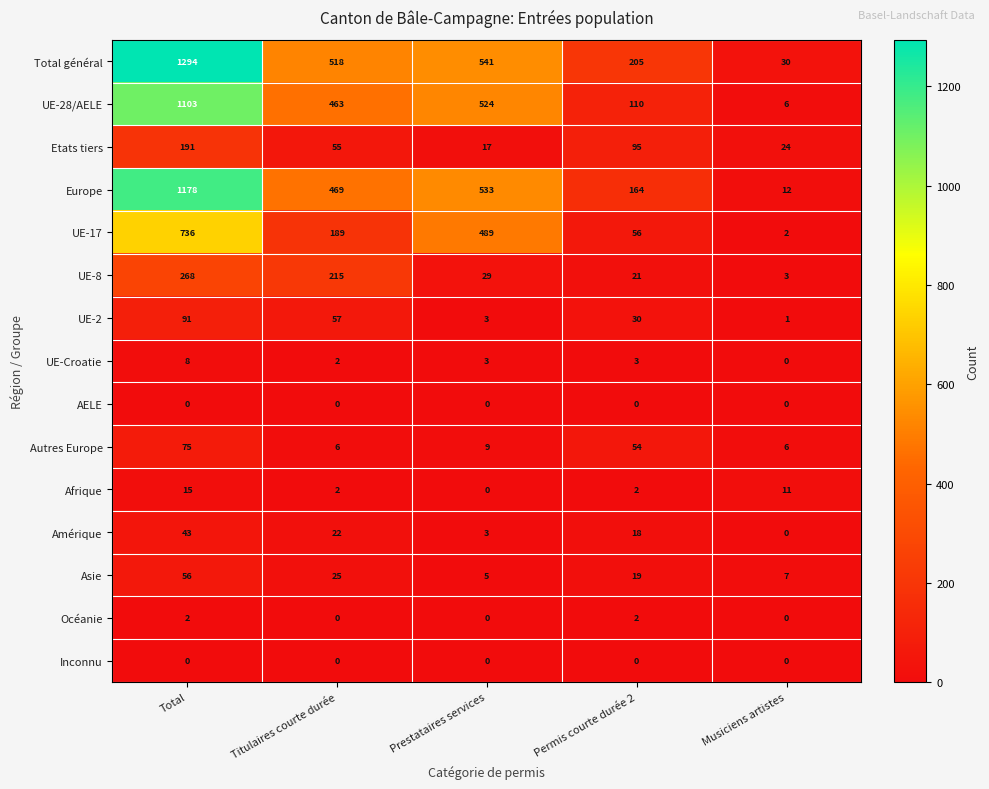

Which label corresponds to the largest value in the chart?

Total